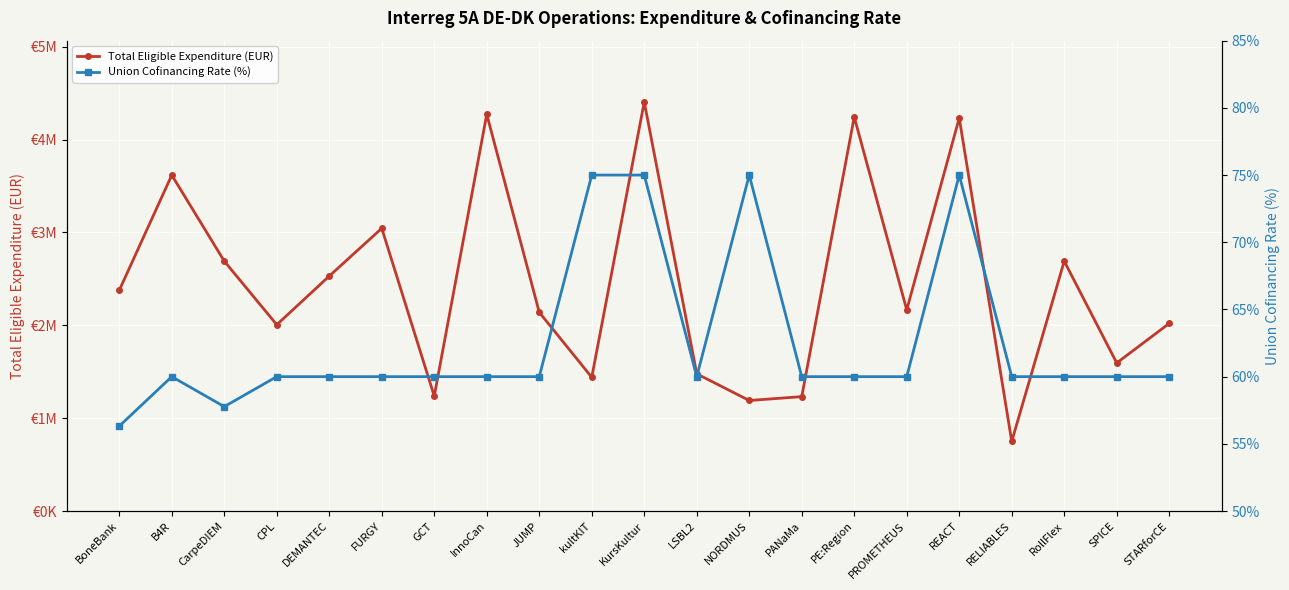

What is the value of the Union Cofinancing Rate (%) point at the 7th from the left?

60.0